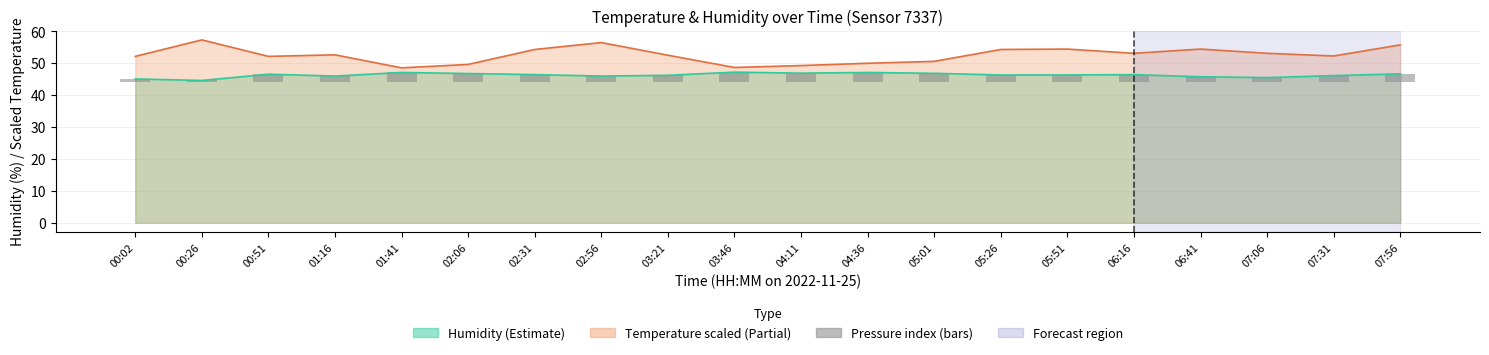

How many categories are shown in the chart?

20